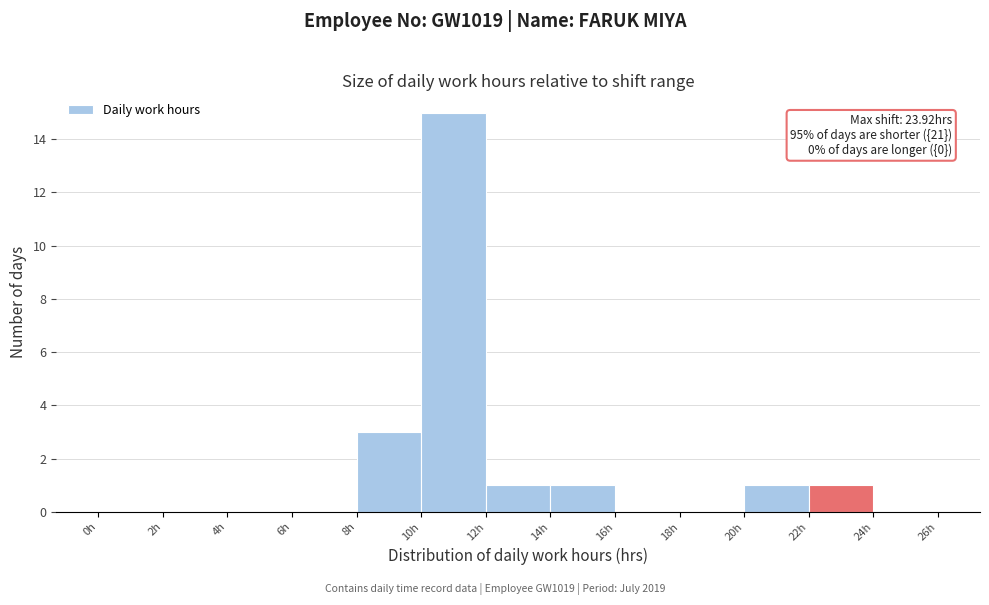

Which range on the x-axis has the tallest bar?

10 to 12